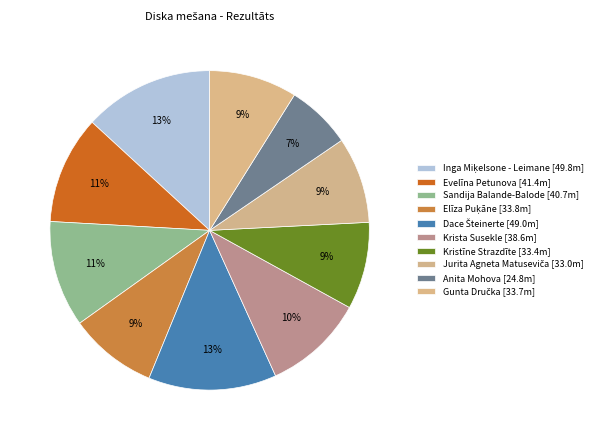

True or false: Inga Miķelsone - Leimane accounts for 13% of the total.

True